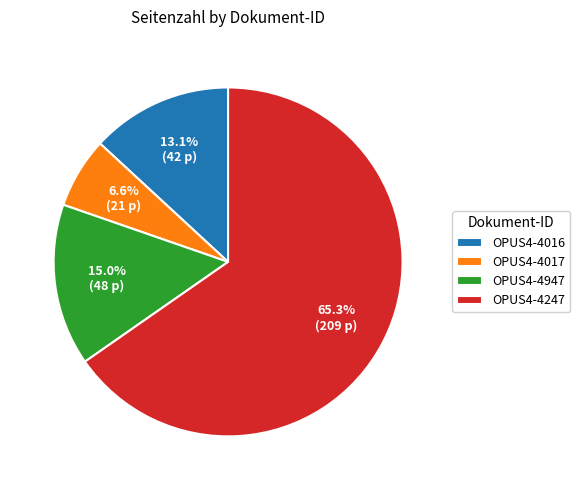

Rank the categories by value from highest to lowest.

OPUS4-4247, OPUS4-4947, OPUS4-4016, OPUS4-4017